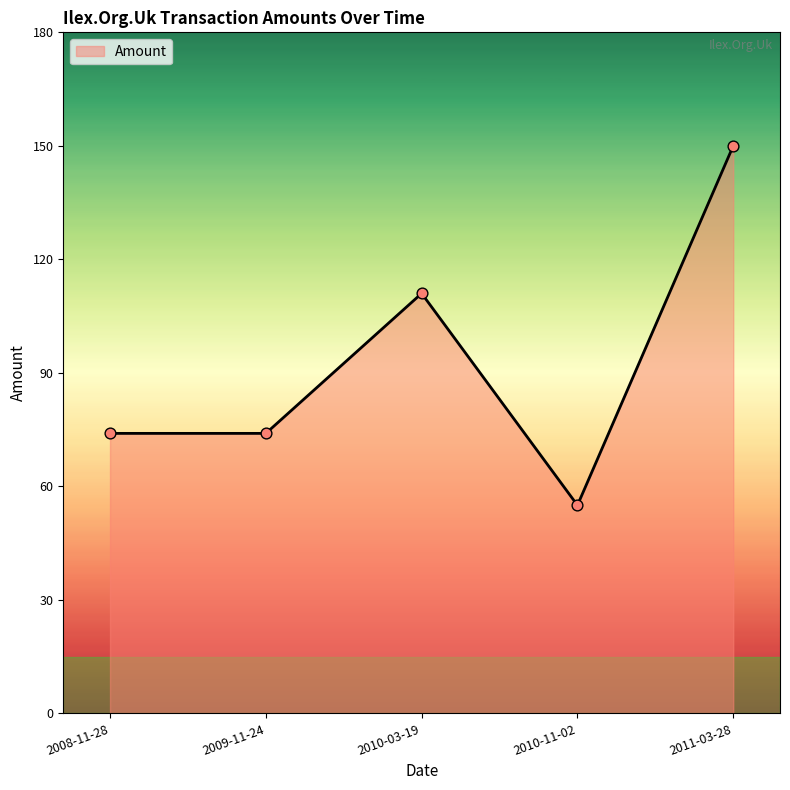

Approximately how many times larger is the value at 2011-03-28 compared to 2009-11-24?

2.0